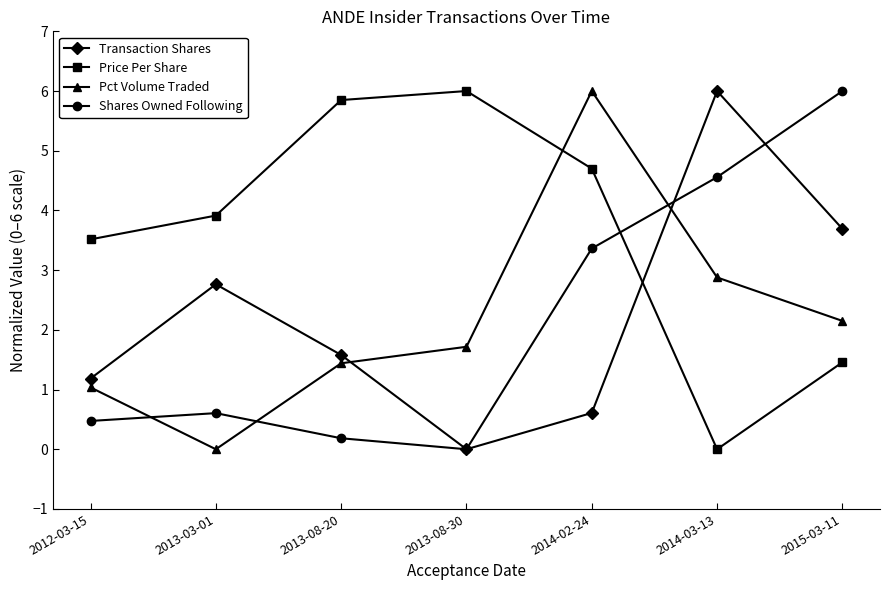

True or false: Shares Owned Following and Price Per Share intersect in this chart.

True